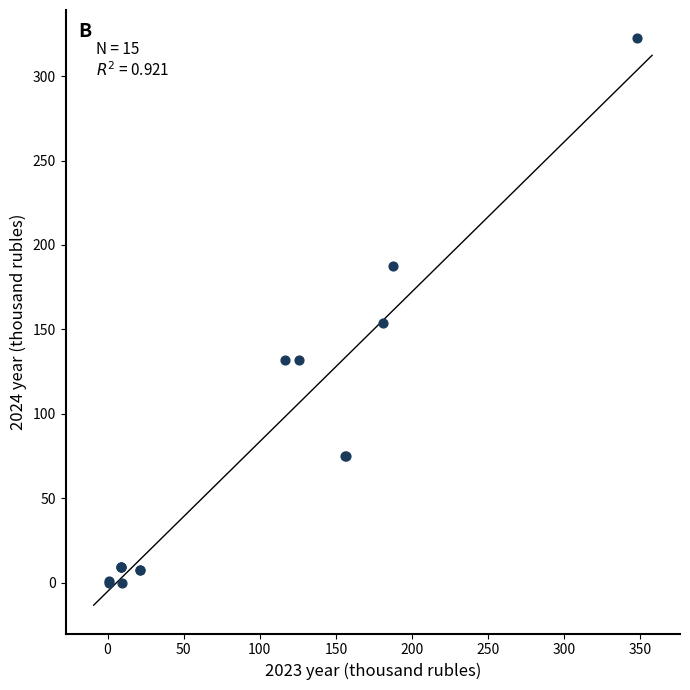

What Y value in the scatter plot is closest to 161?

153.8